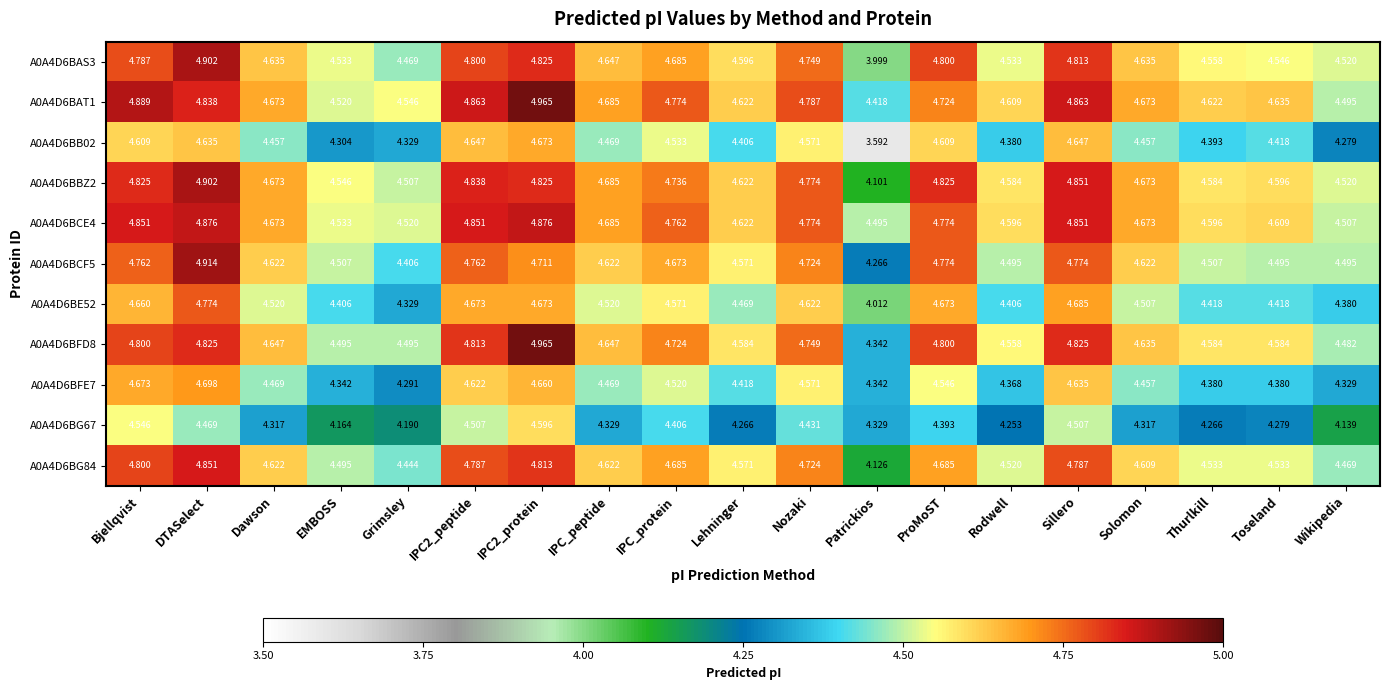

What is the difference between the highest and lowest values at Sillero?

0.4